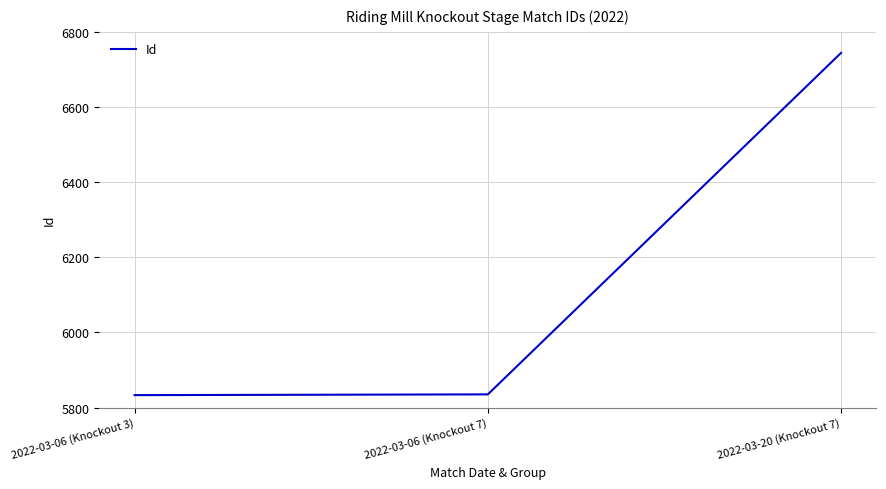

The chart shows a value of 4178 at 2022-03-20 (Knockout 7). True or false?

False